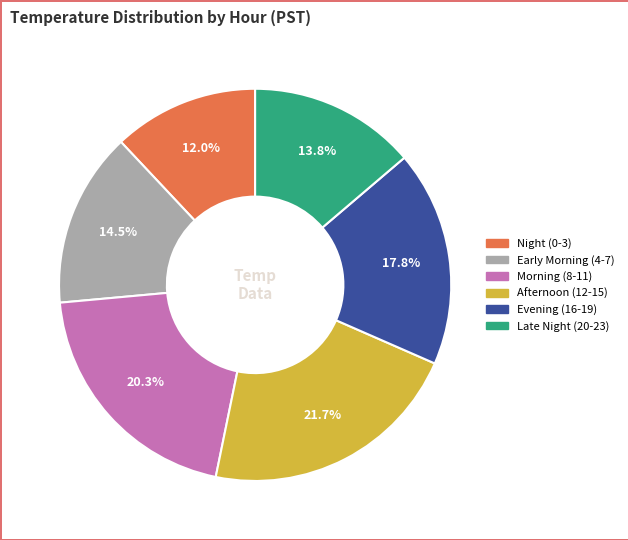

Is there any slice that represents more than half of the pie?

No